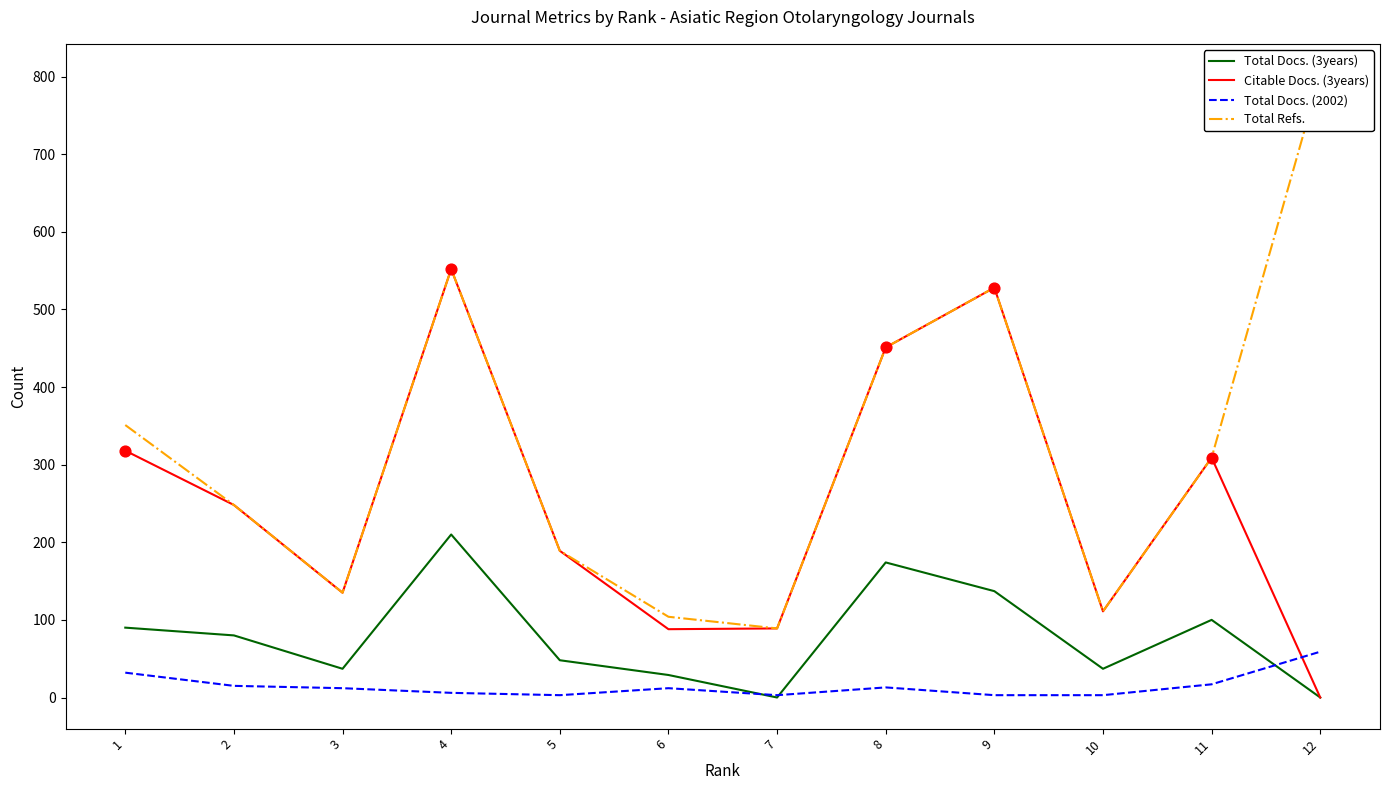

Which series contains the lowest Y value?

Total Docs. (3years)